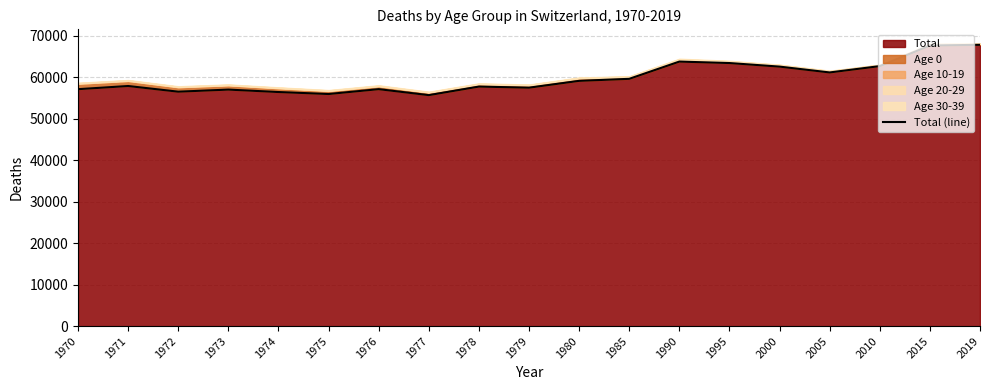

List the labels in order of value, largest first.

2019, 2015, 1990, 1995, 2010, 2000, 2005, 1985, 1980, 1971, 1978, 1979, 1976, 1970, 1973, 1972, 1974, 1975, 1977